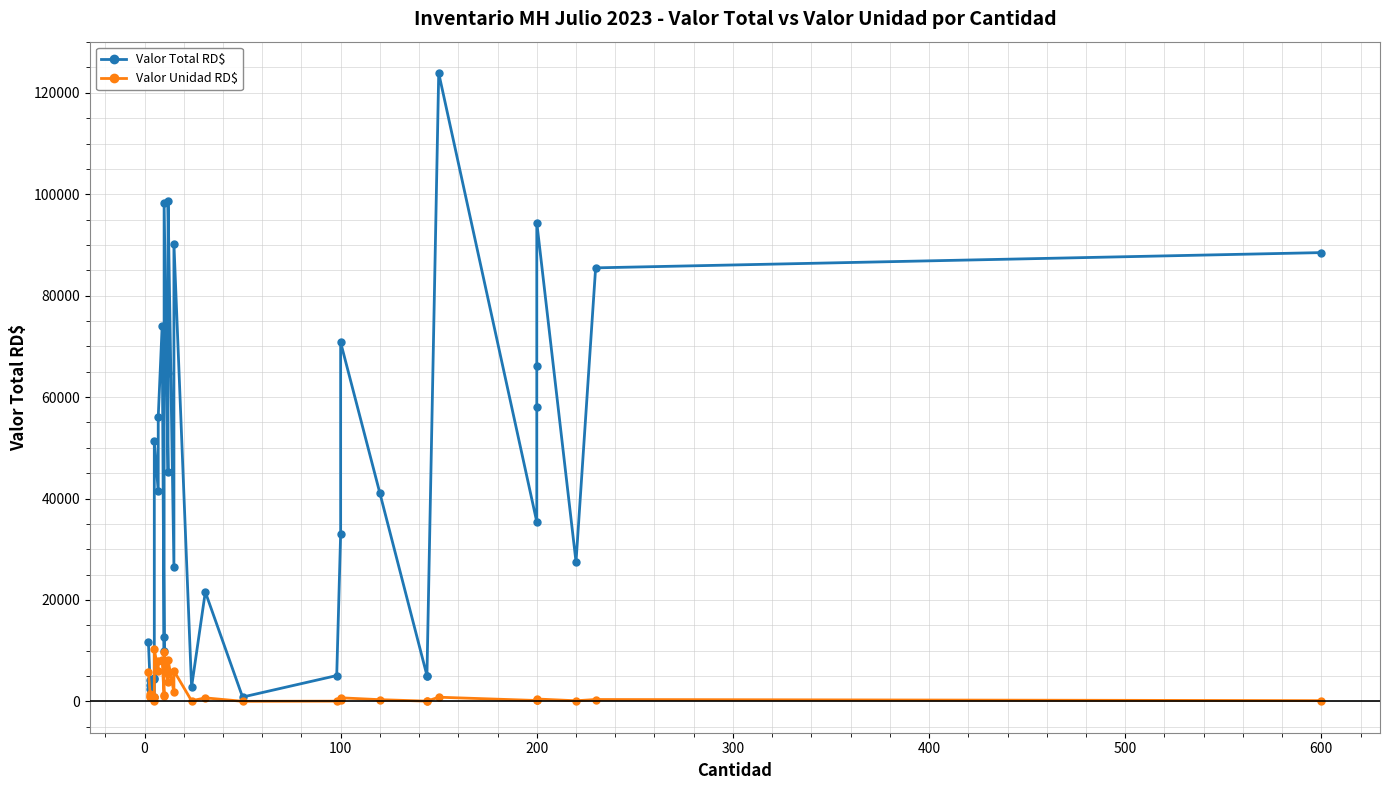

What is the difference between the maximum and minimum values in the Valor Unidad RD$ series?

10250.1